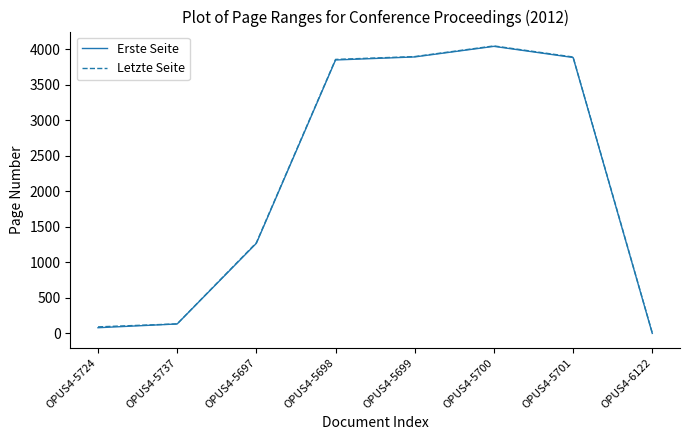

What is the difference between the Erste Seite values at OPUS4-5697 and OPUS4-5701?

2617